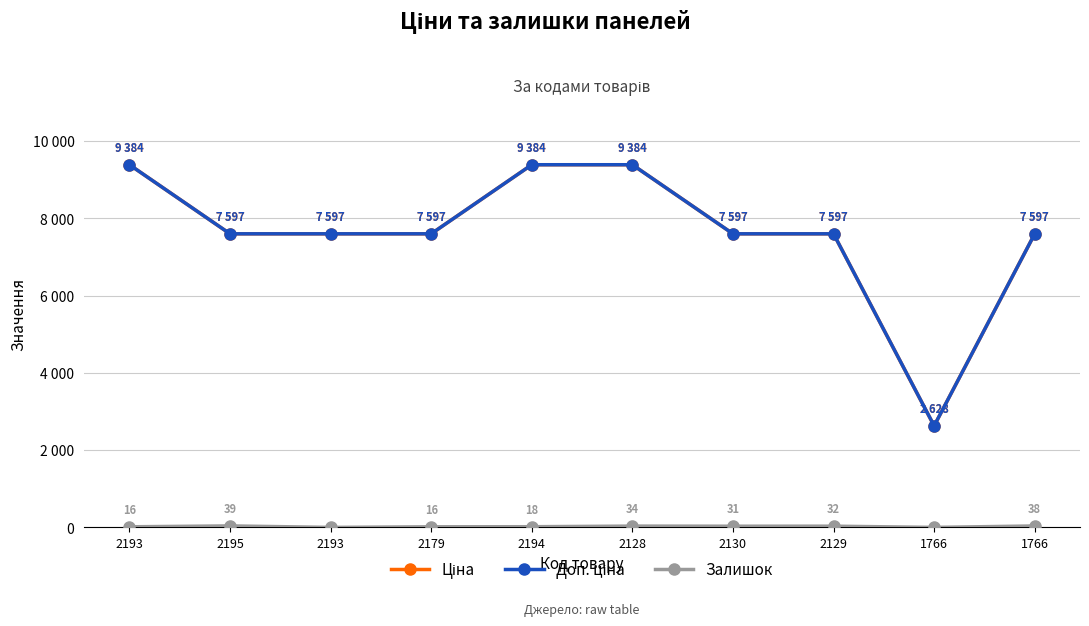

The Ціна series shows 9384.0 at 2193. True or false?

True